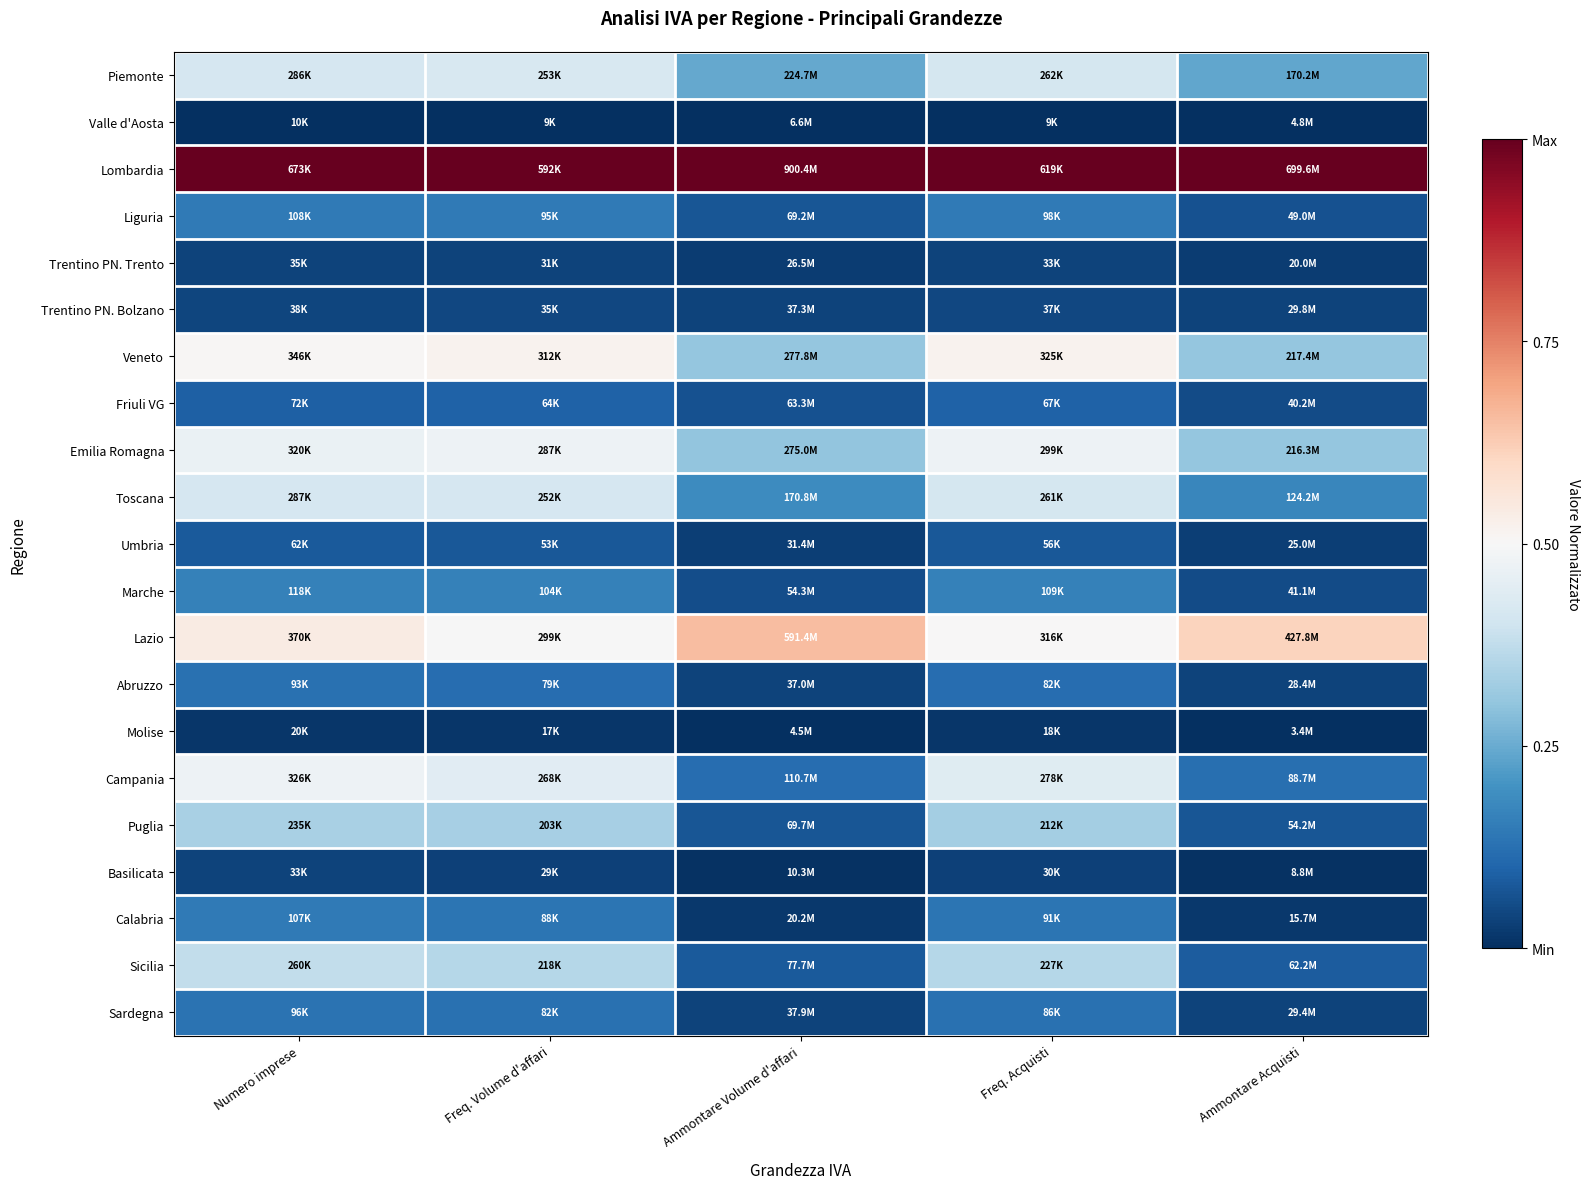

What is the difference between the highest and lowest values at Freq. Acquisti?

1.0